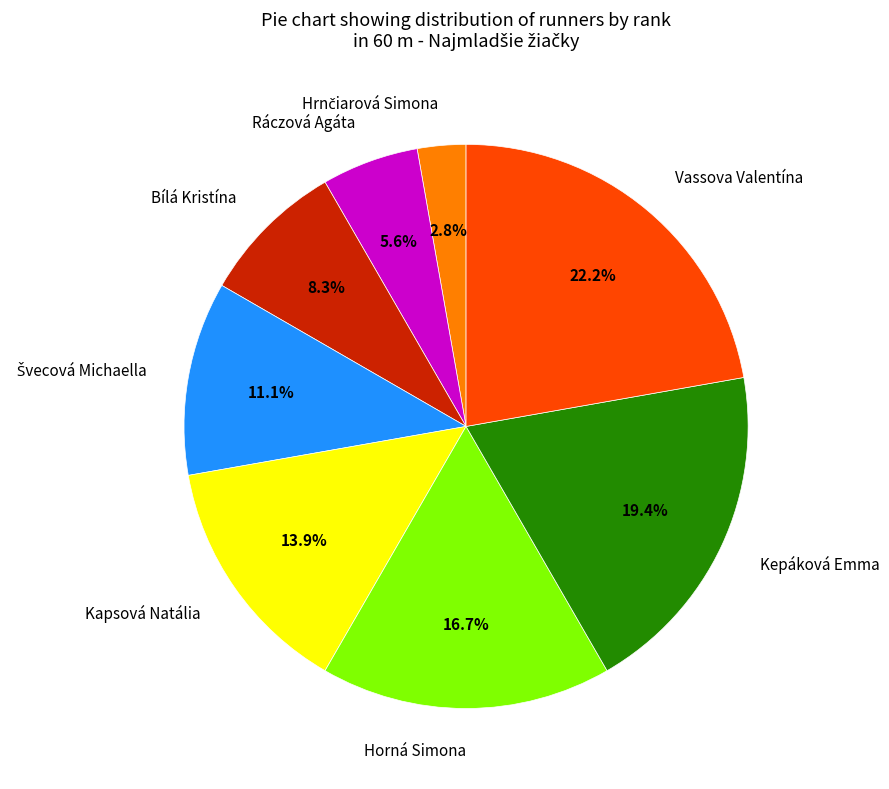

Does any single category account for the majority?

No